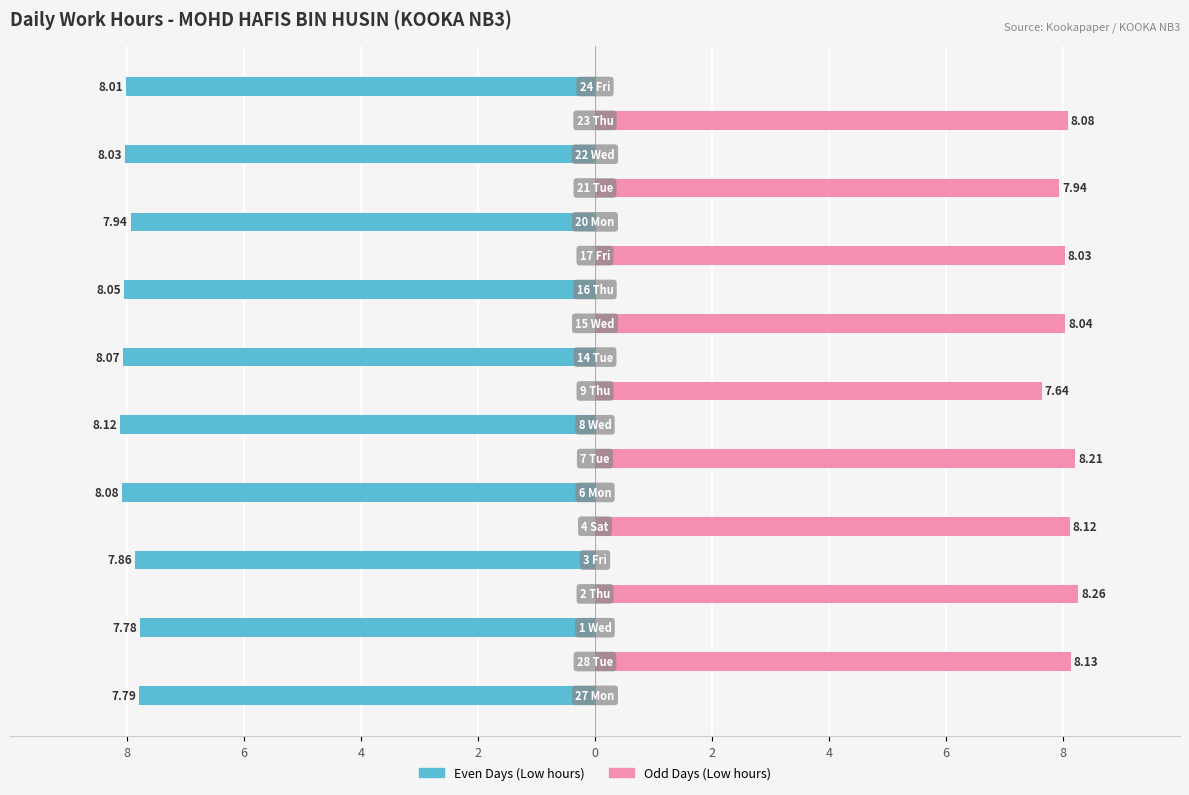

At which category is the sum across all series the highest?

2